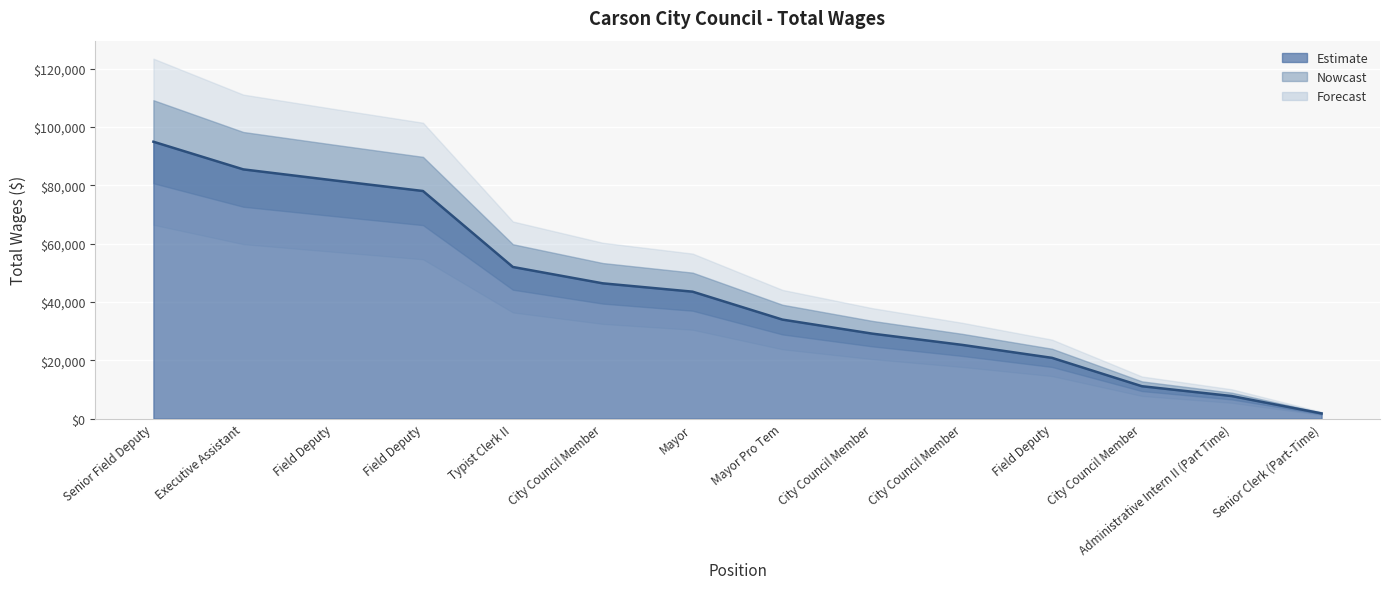

How many data points does each series have?

14